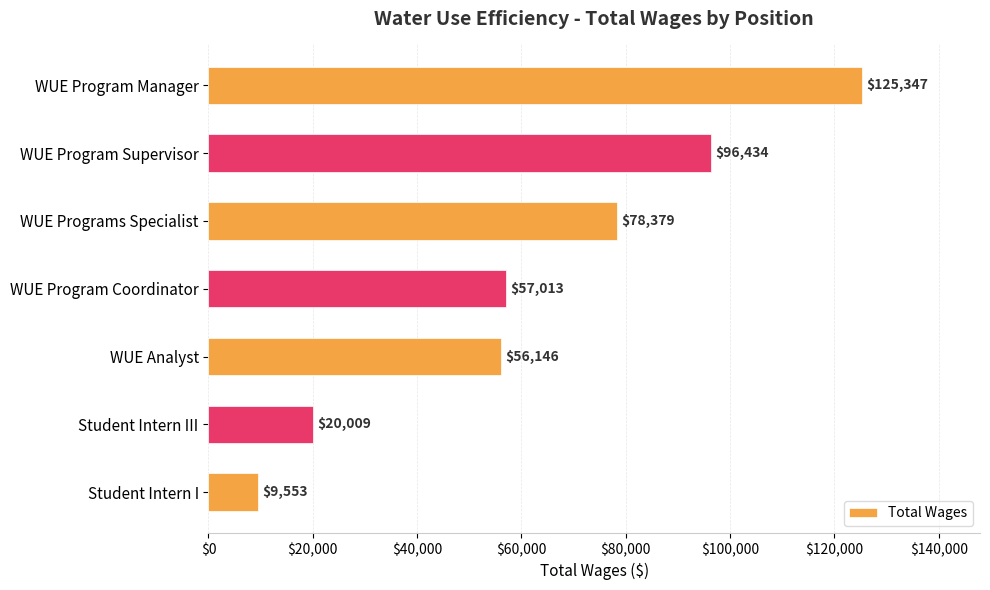

What is the change in value from WUE Program Coordinator to WUE Analyst?

-867